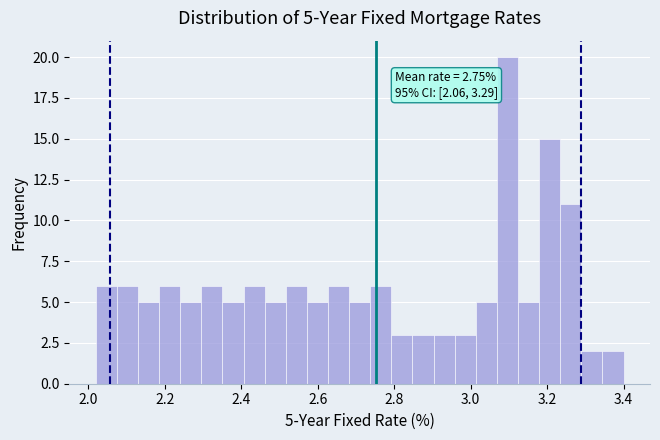

Around what value on the x-axis is the tallest bar? Give the approximate position of its centre, as read against the axis.

3.10